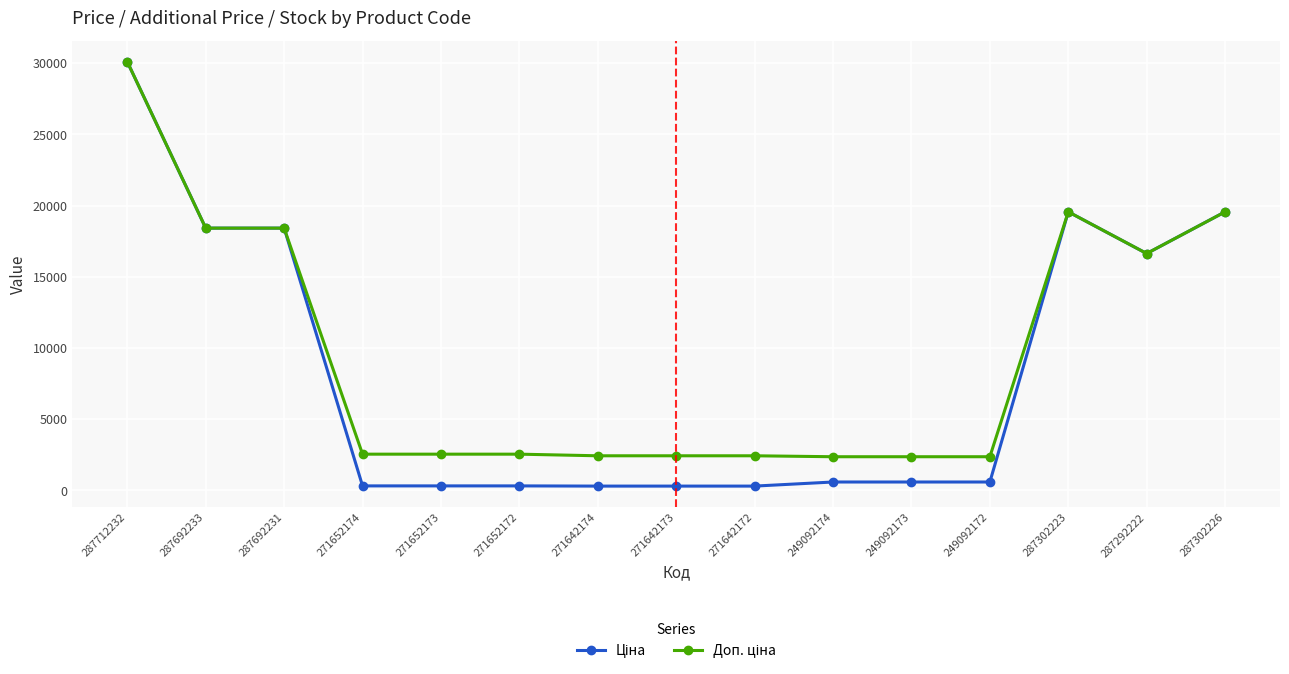

What is the total value across all series at 287292222?

33273.6